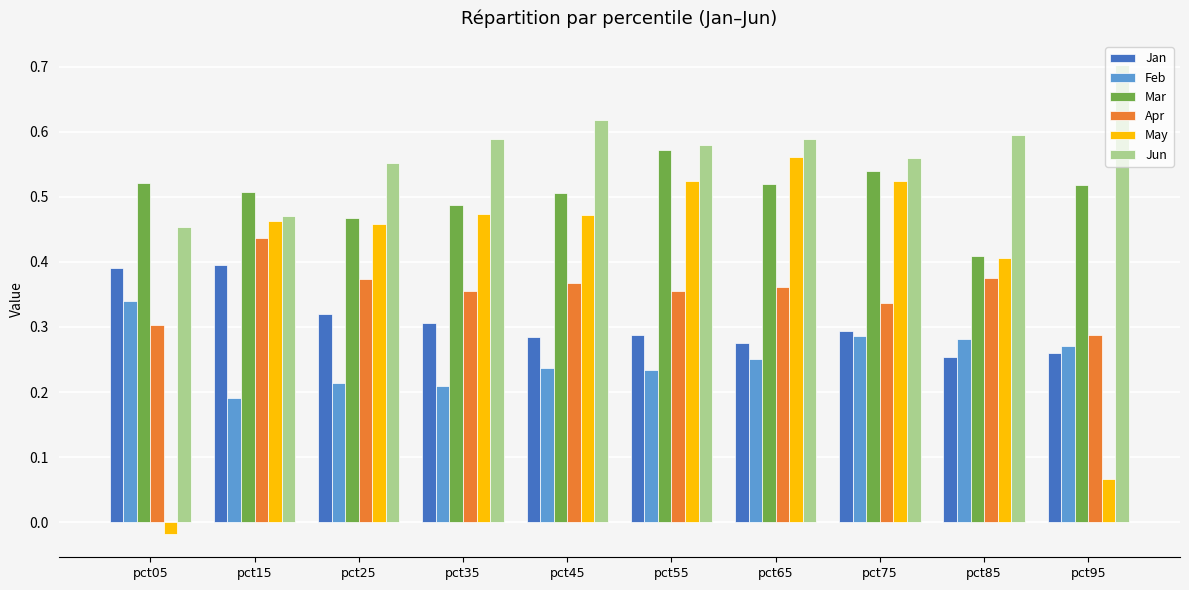

What are all the series names shown in the legend?

Jan, Feb, Mar, Apr, May, Jun